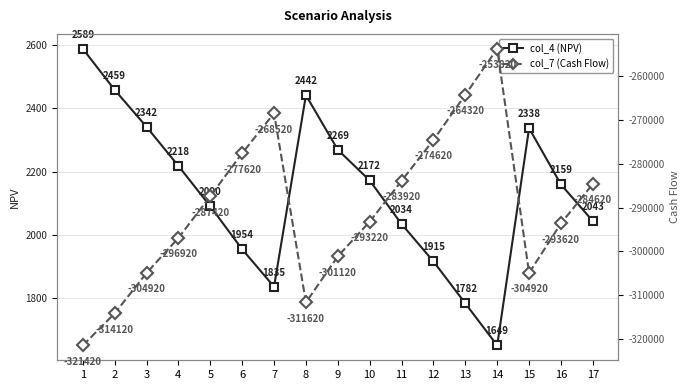

What is the spread (max minus min) of values at 12?

276535.0